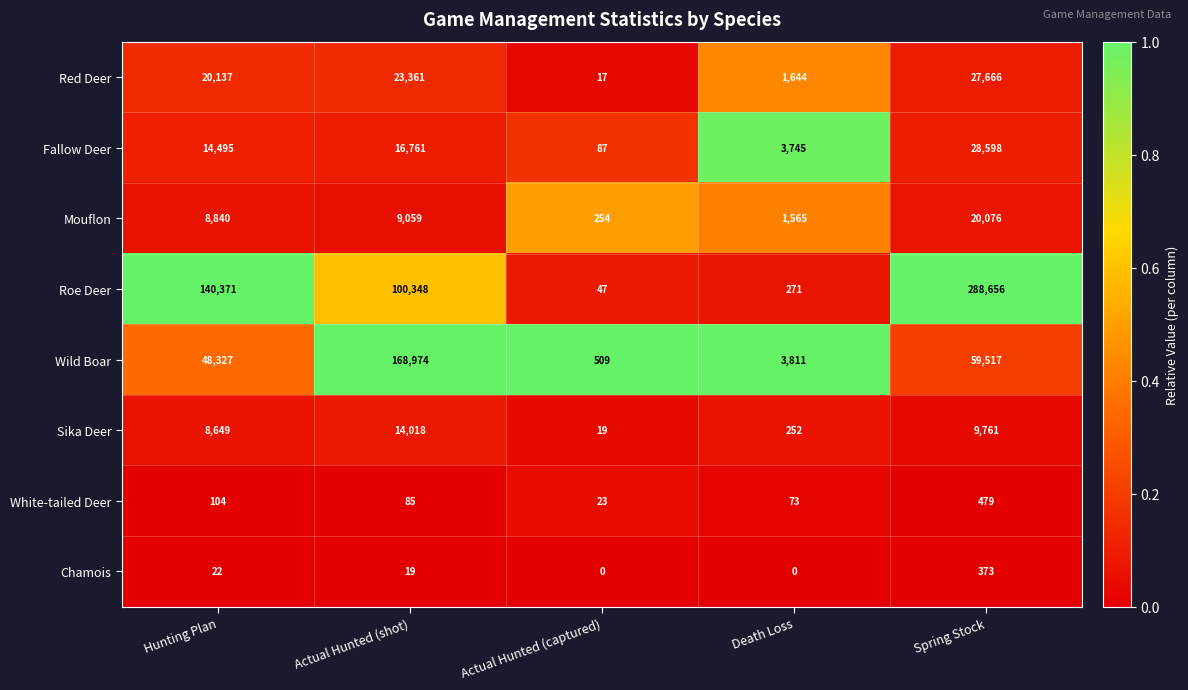

Which series has the largest range (max minus min)?

Roe Deer